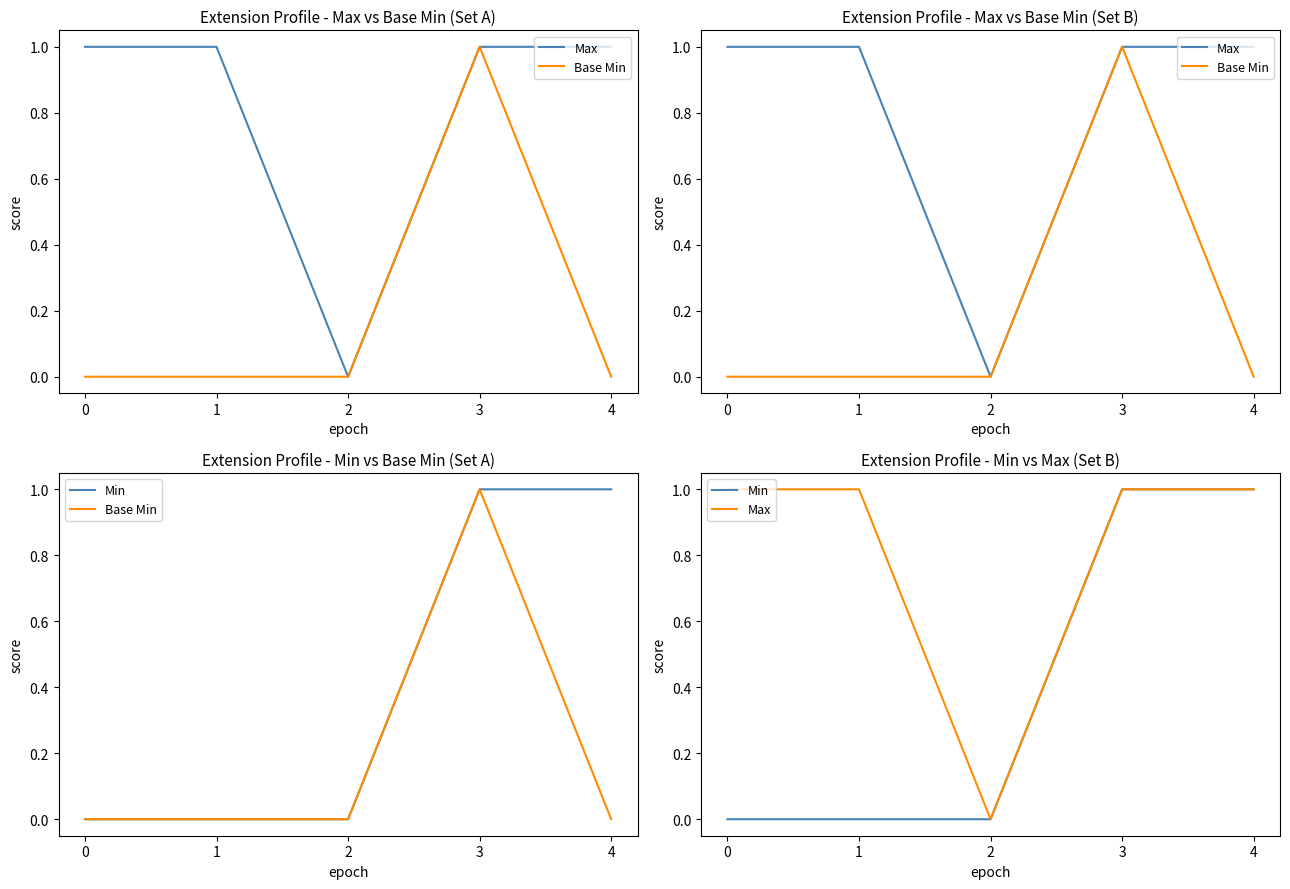

At which category does the chart reach its minimum across all series?

2